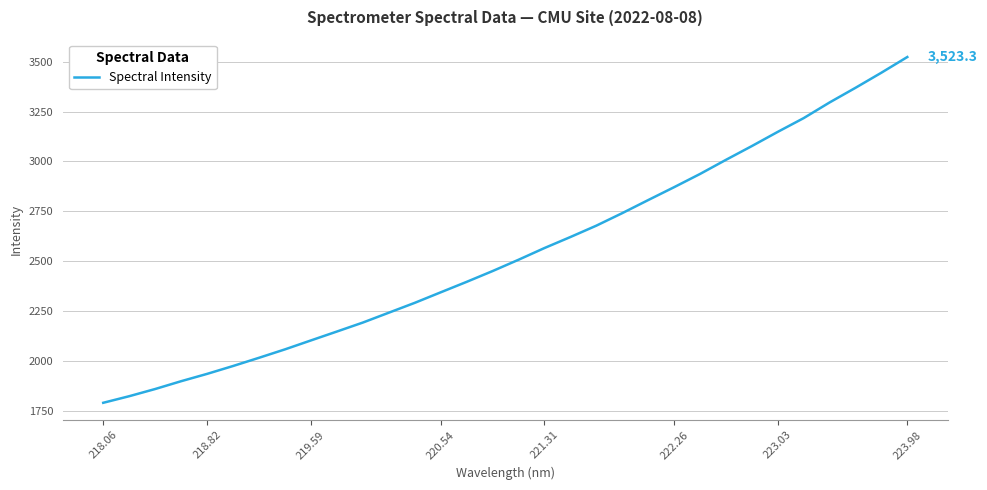

What is the difference between the maximum and second lowest values?

1700.7